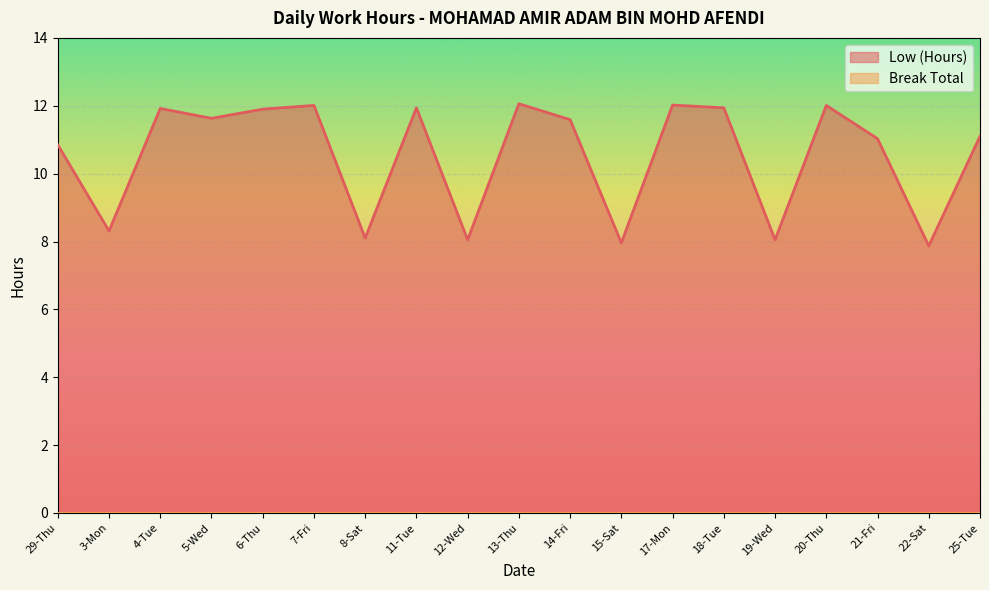

List the labels in order of value, smallest first.

22-Sat, 15-Sat, 12-Wed, 19-Wed, 8-Sat, 3-Mon, 29-Thu, 21-Fri, 25-Tue, 14-Fri, 5-Wed, 6-Thu, 4-Tue, 11-Tue, 18-Tue, 7-Fri, 20-Thu, 17-Mon, 13-Thu